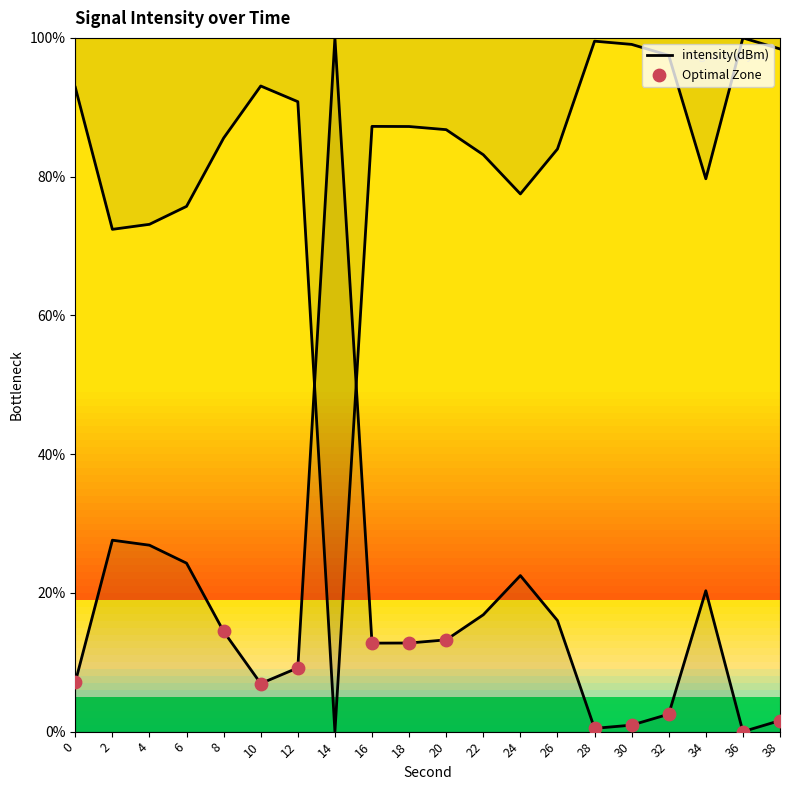

Approximately how many times larger is the value at 16 compared to 26?

0.8